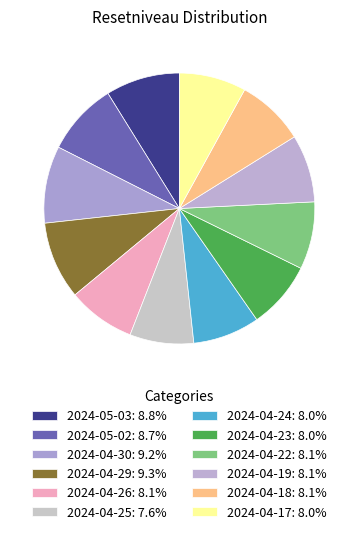

Between 2024-04-17 and 2024-05-02, which is larger?

2024-05-02